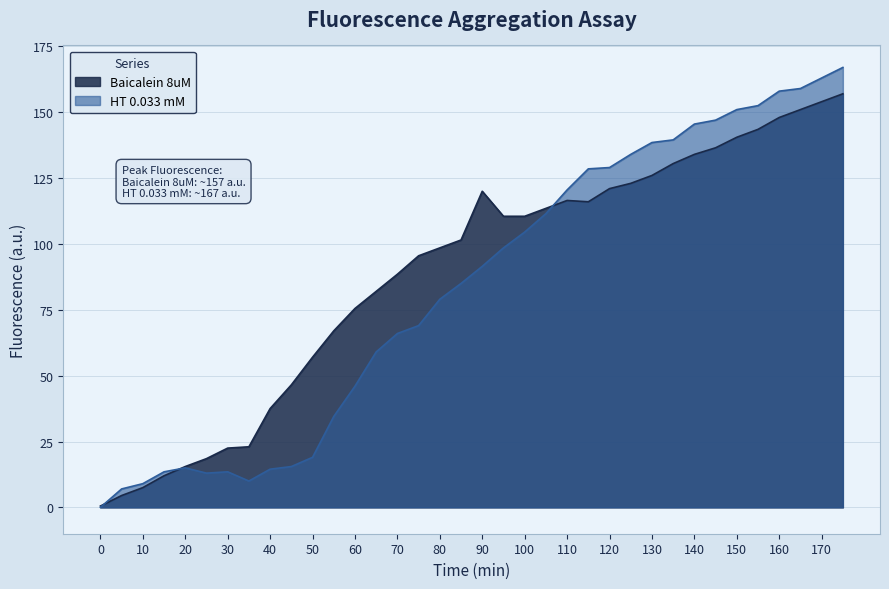

Does the chart have visible grid lines?

Yes